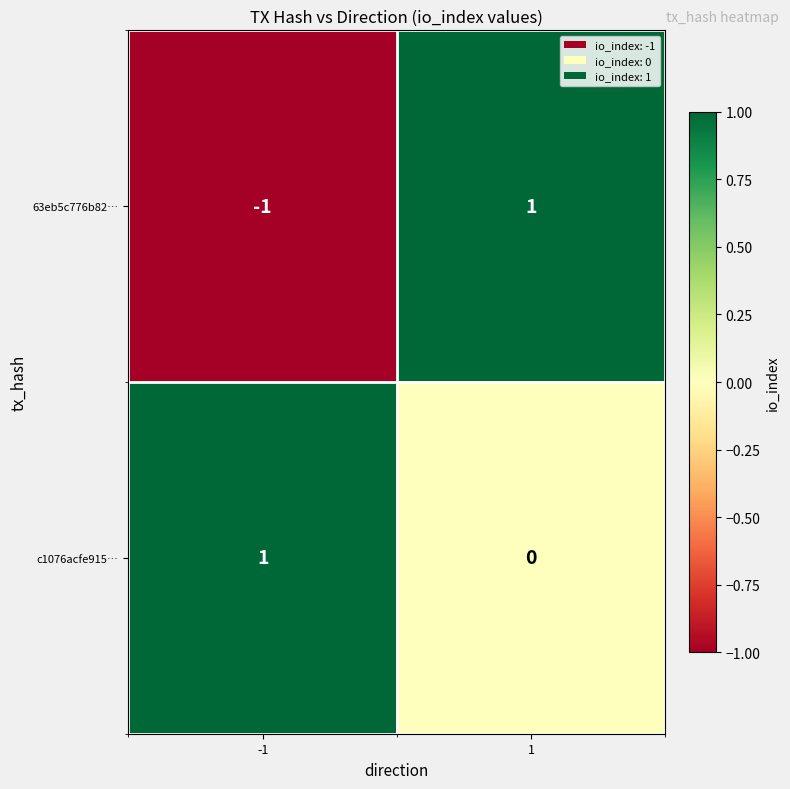

Which series has the largest range (max minus min)?

63eb5c776b82…